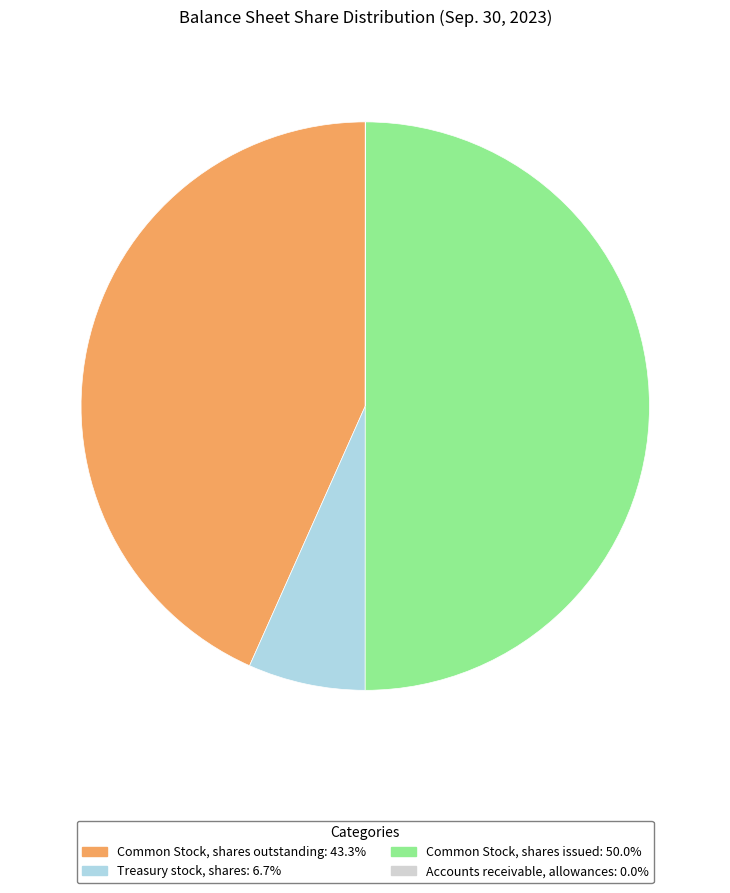

Is the sum of Common Stock, shares outstanding and Common Stock, shares issued greater than half?

Yes